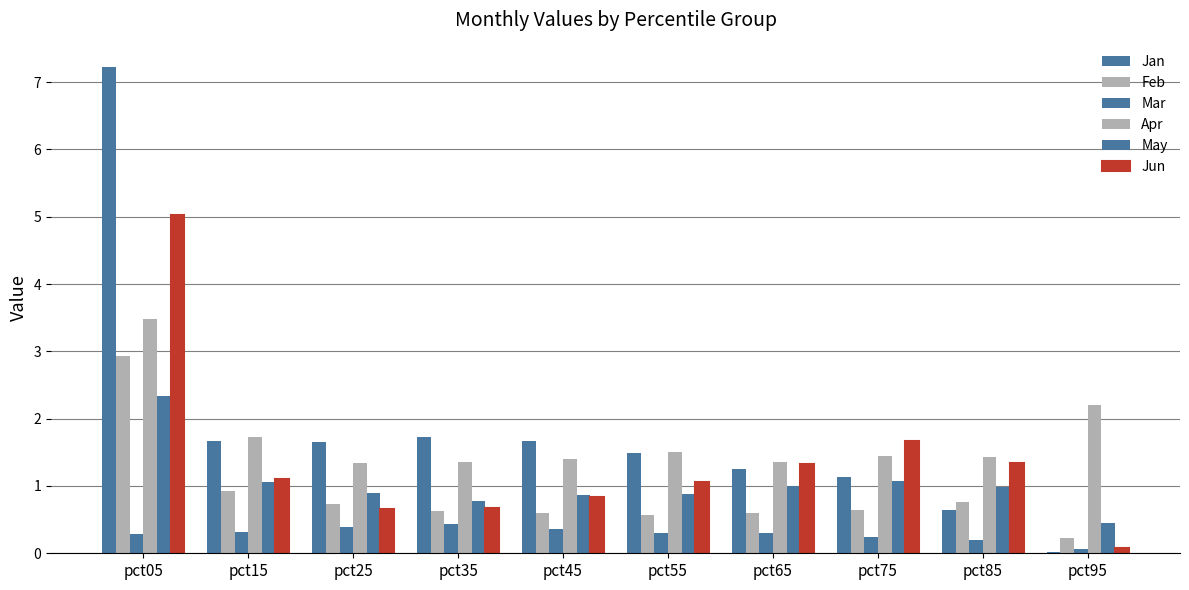

Reading left to right, what are all the values shown in this chart?

Jan: 7.2	1.7	1.7	1.7	1.7	1.5	1.2	1.1	0.6	0.0
Feb: 2.9	0.9	0.7	0.6	0.6	0.6	0.6	0.6	0.8	0.2
Mar: 0.3	0.3	0.4	0.4	0.4	0.3	0.3	0.2	0.2	0.1
Apr: 3.5	1.7	1.3	1.3	1.4	1.5	1.4	1.4	1.4	2.2
May: 2.3	1.1	0.9	0.8	0.9	0.9	1.0	1.1	1.0	0.5
Jun: 5.0	1.1	0.7	0.7	0.8	1.1	1.3	1.7	1.3	0.1